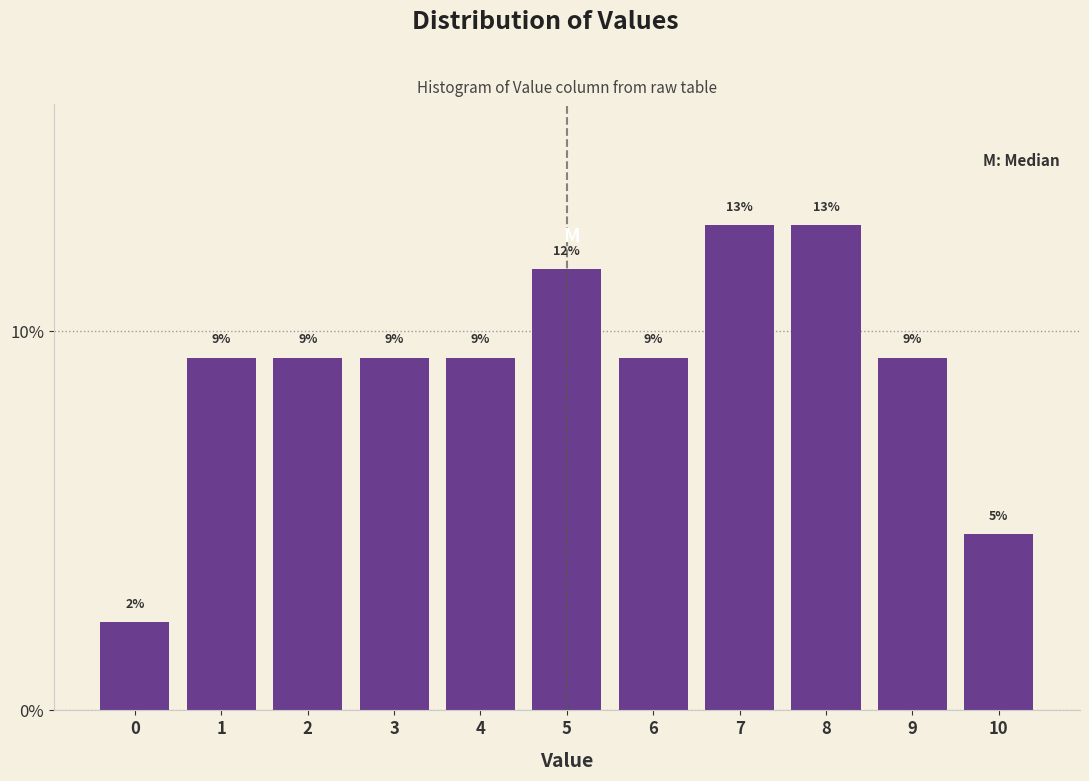

Are the bars horizontal?

No